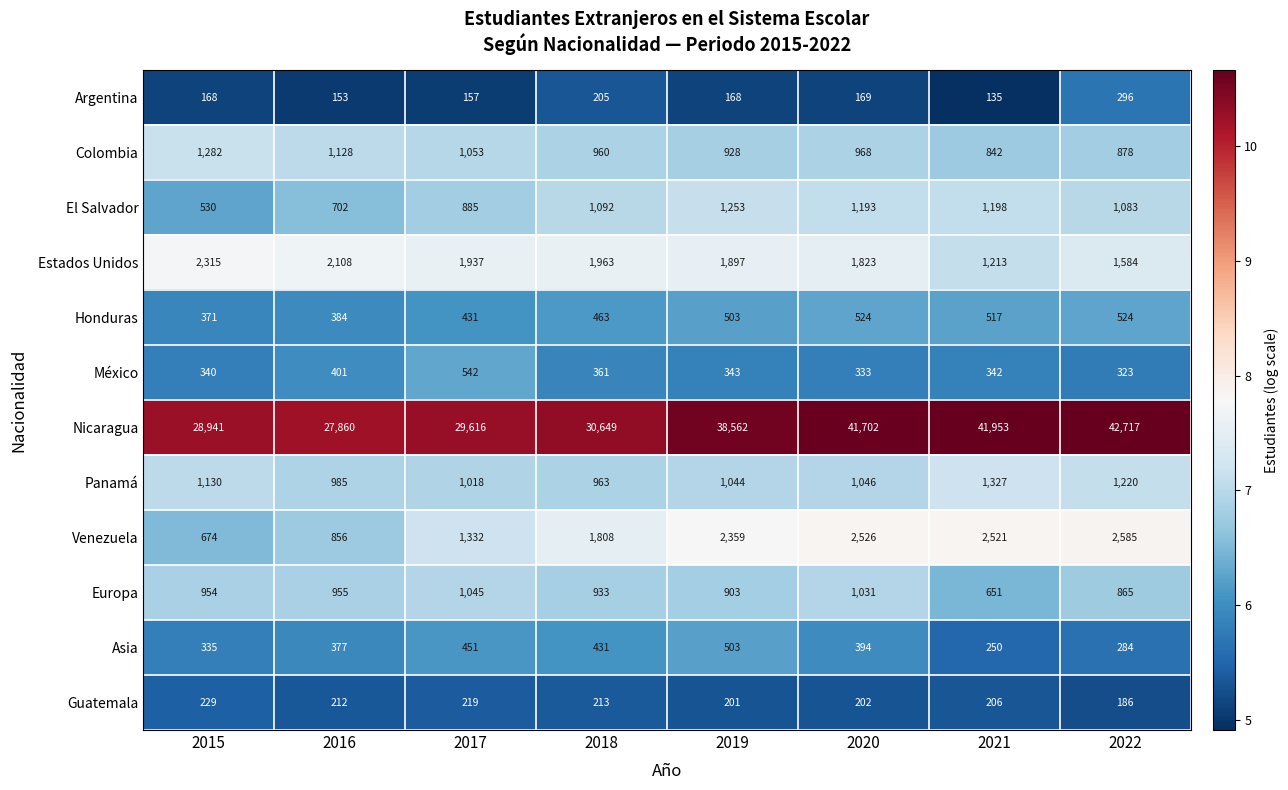

At which label does Panamá reach its peak?

2021